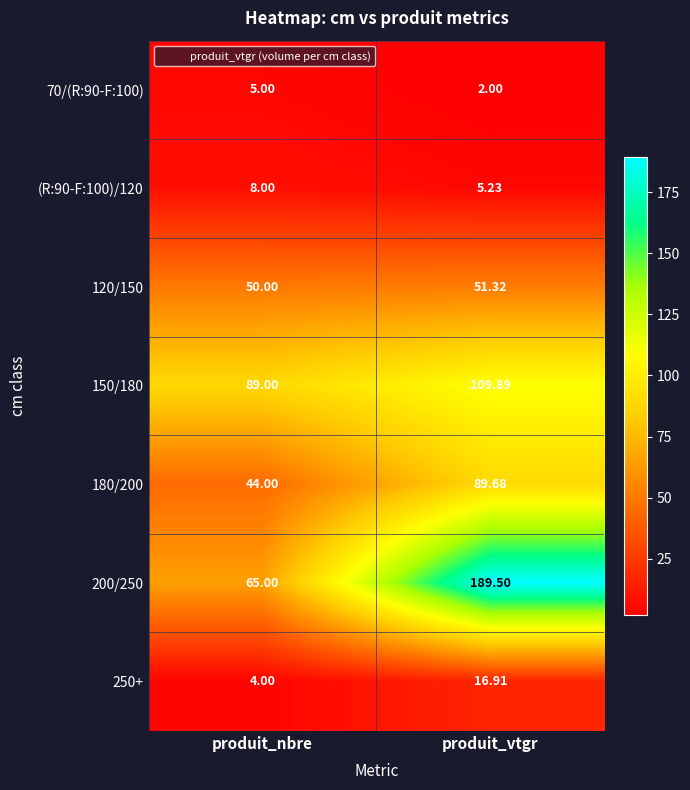

At which category is the sum across all series the highest?

produit_vtgr